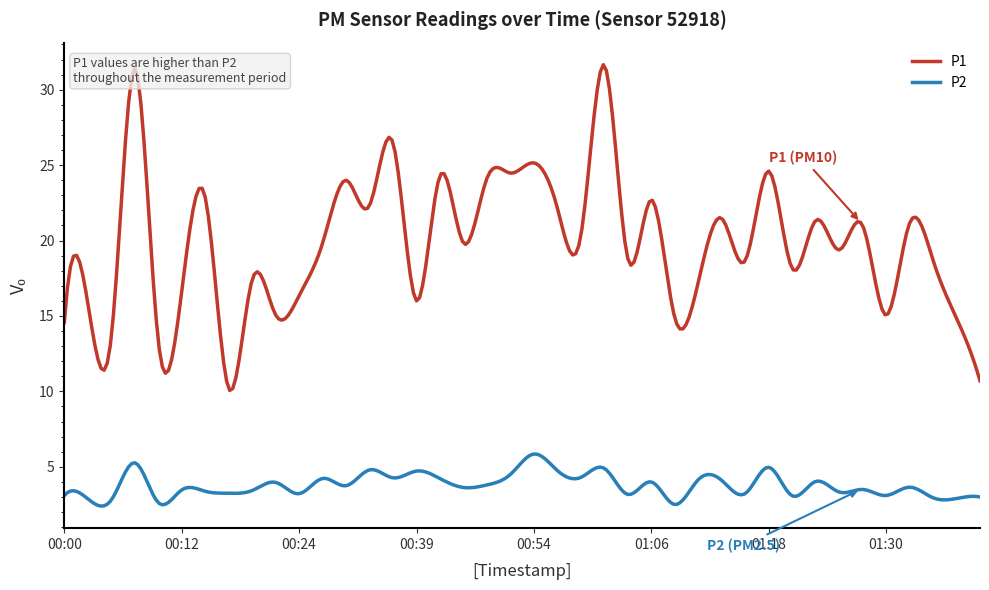

Rank the series by their maximum value, from highest to lowest.

P1, P2